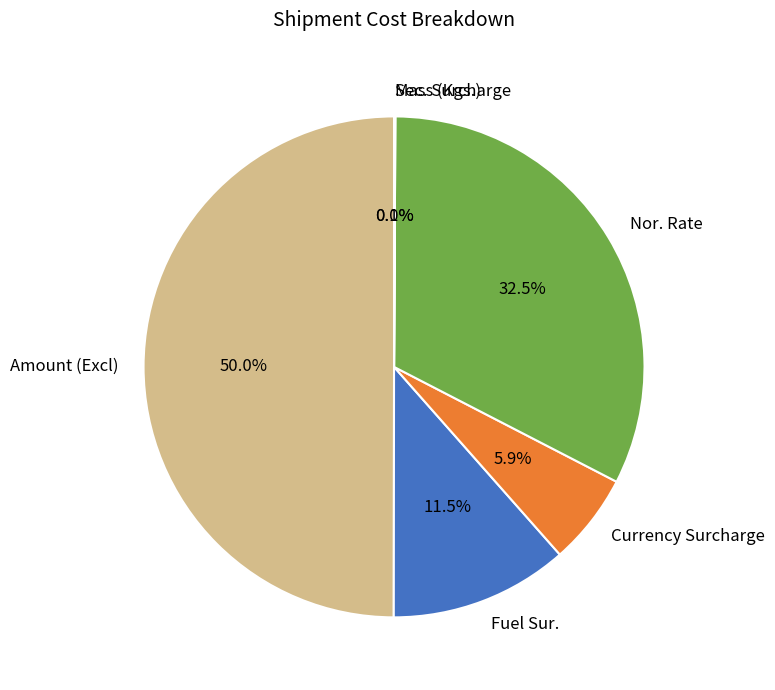

The Currency Surcharge slice represents 6% of the pie. True or false?

True